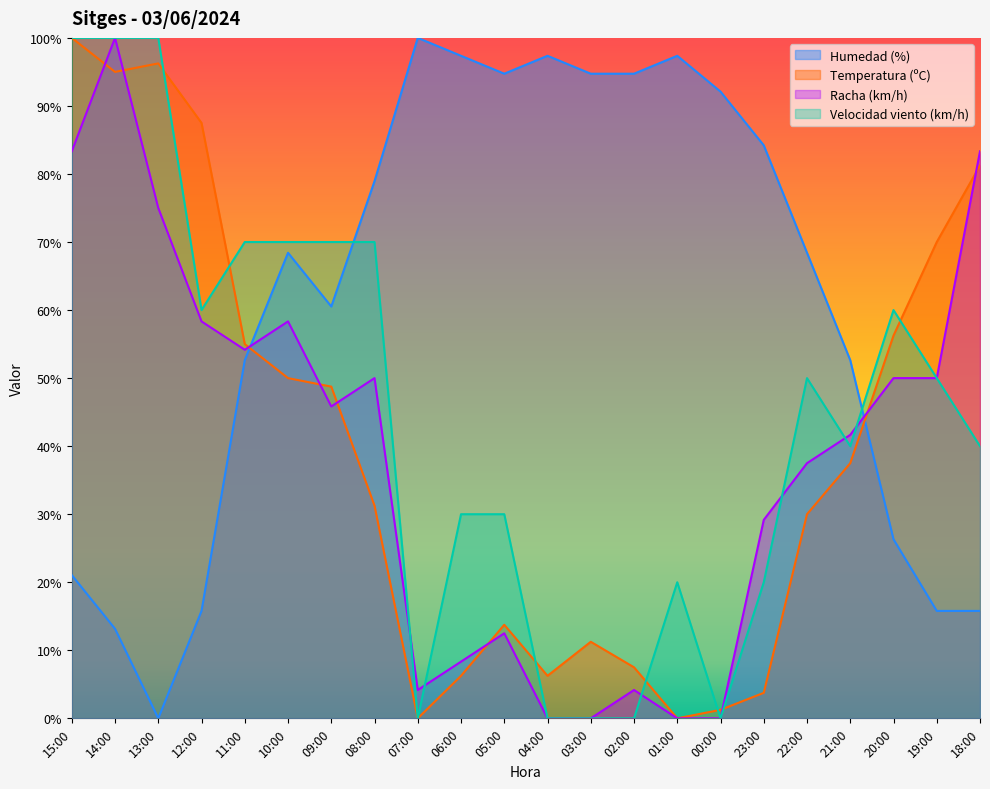

How many data points in Racha (km/h) are above 45?

11